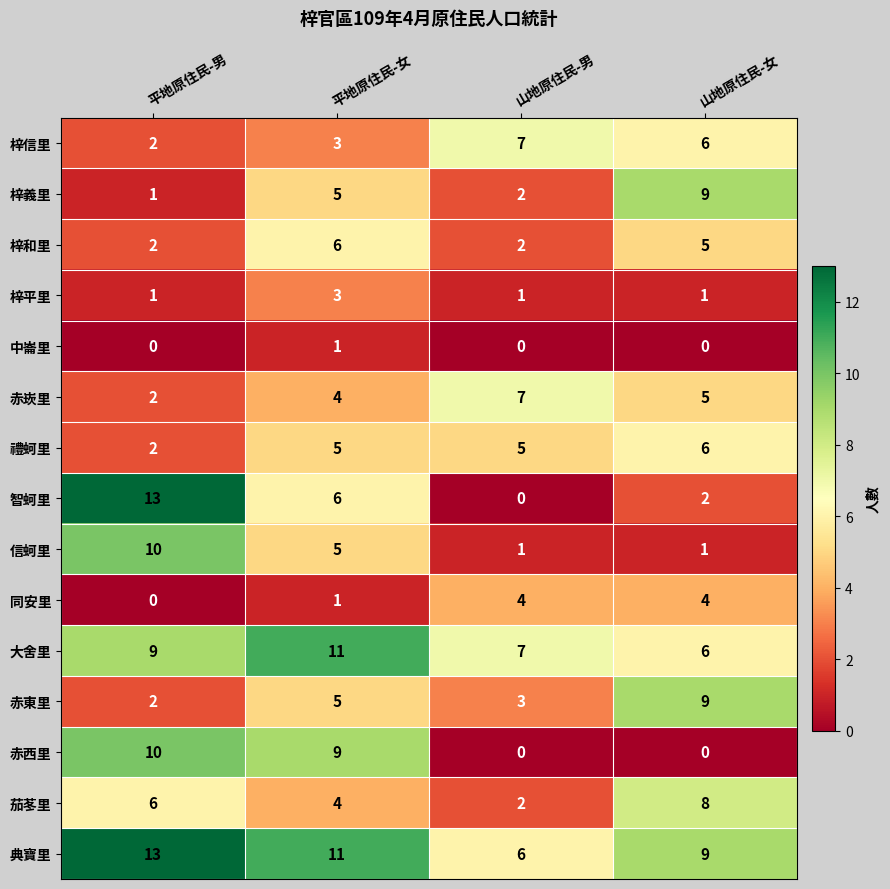

How many categories are shown in the chart?

4